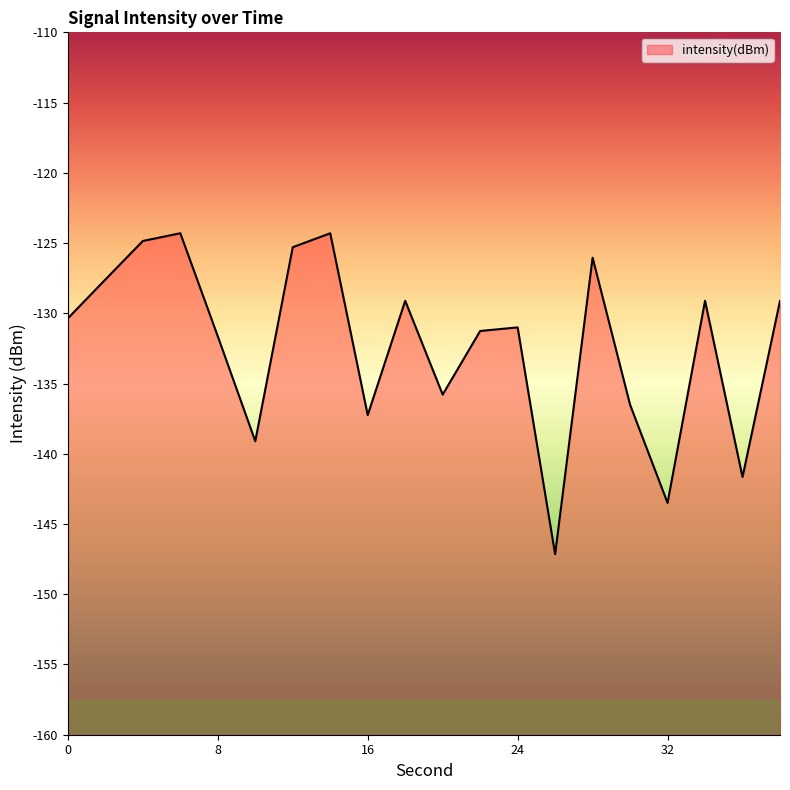

Is it true that the value at 32 is -143.5?

True